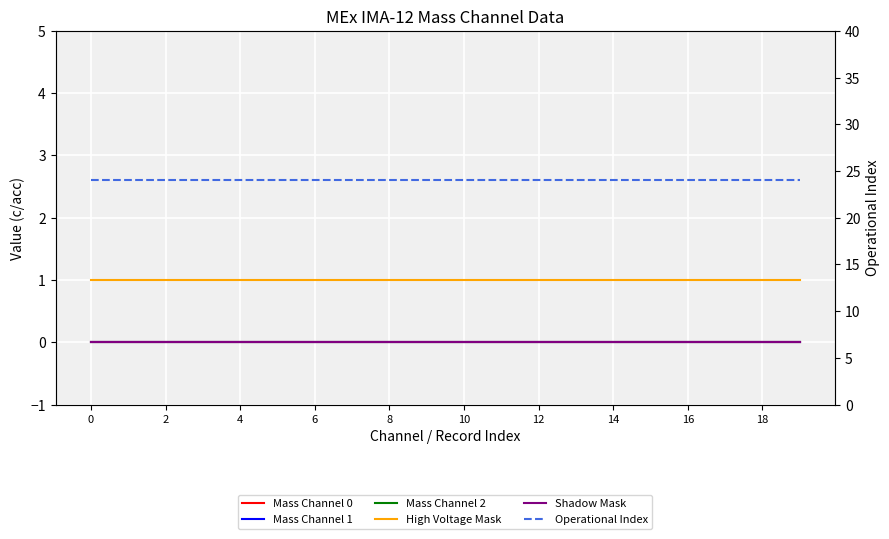

Rank the series by their maximum value, from highest to lowest.

Operational Index, High Voltage Mask, Mass Channel 0, Mass Channel 1, Mass Channel 2, Shadow Mask